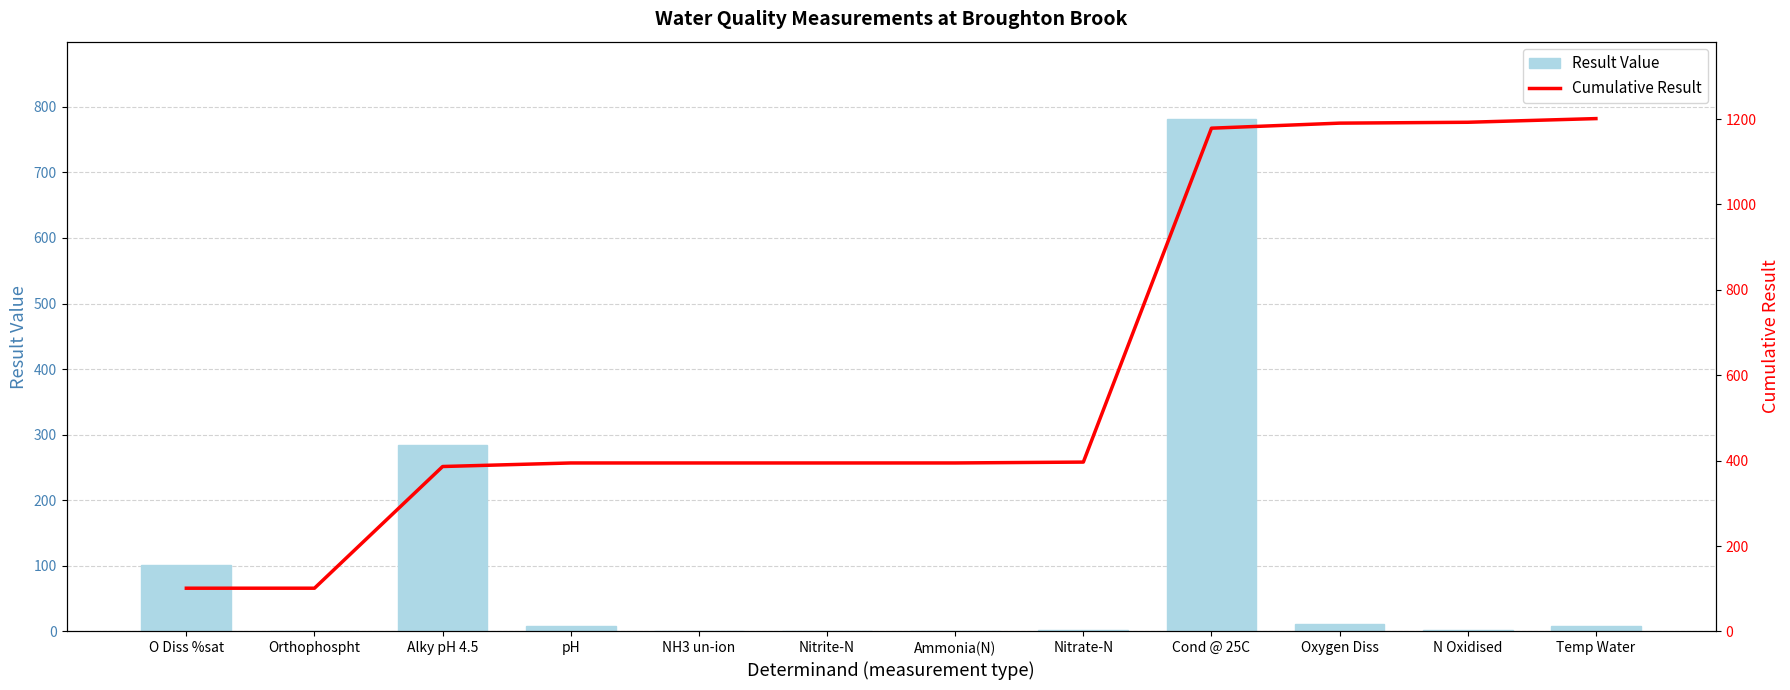

At which label does Result Value first exceed 8?

O Diss %sat